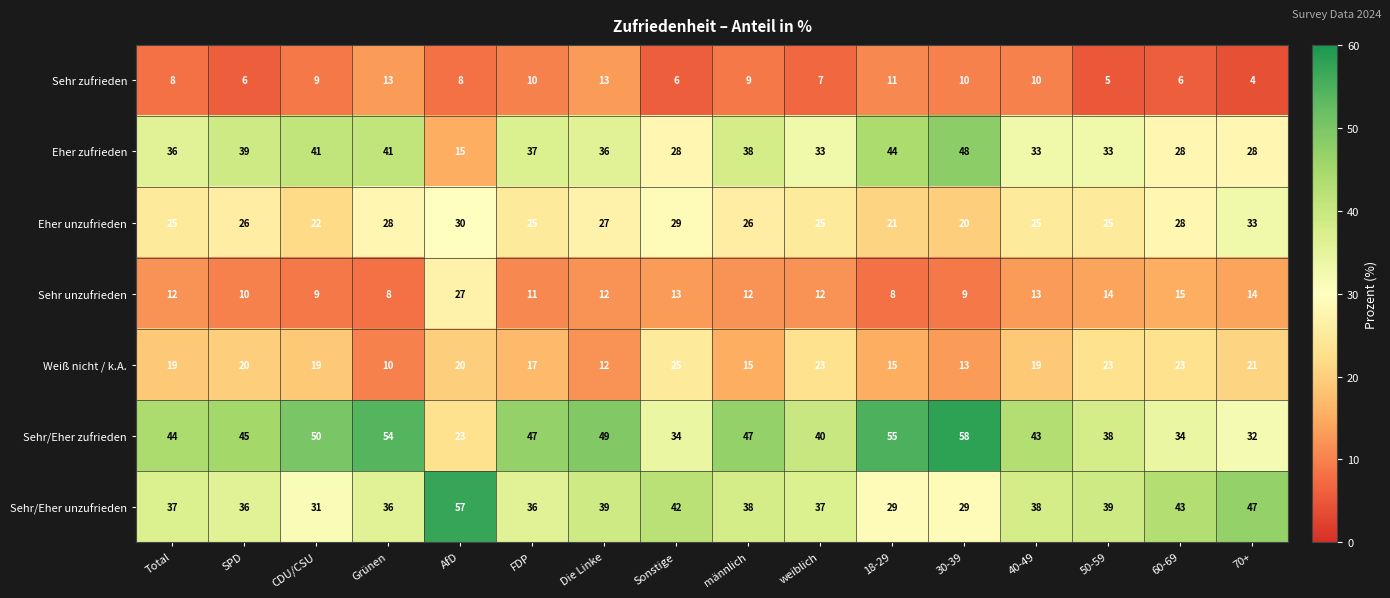

What is the average value of the Sehr unzufrieden series?

12